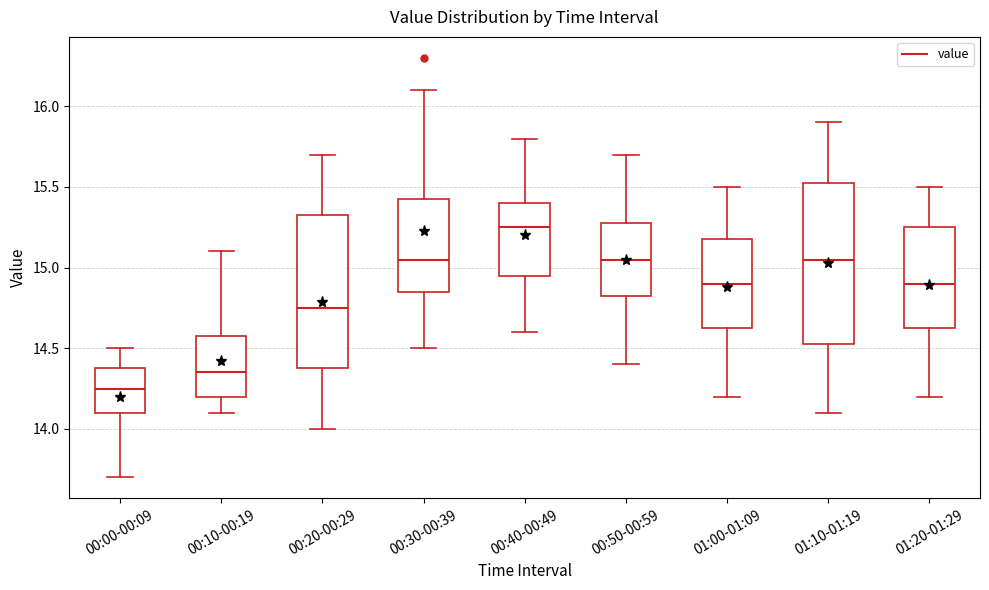

Comparing the boxes themselves (not the whiskers), which one is the tallest?

01:10-01:19